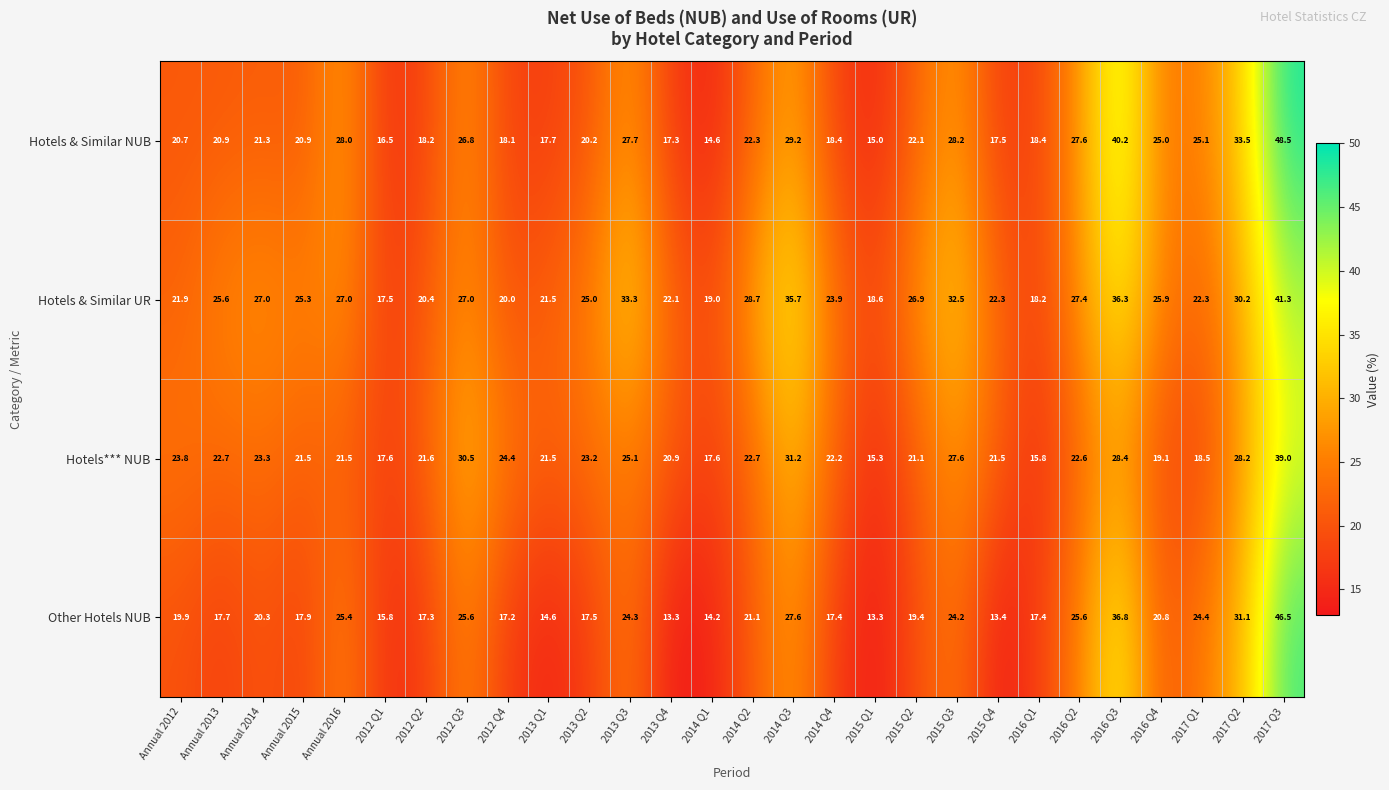

Rank the series at 2016 Q4 from lowest to highest value.

Hotels*** NUB, Other Hotels NUB, Hotels & Similar NUB, Hotels & Similar UR